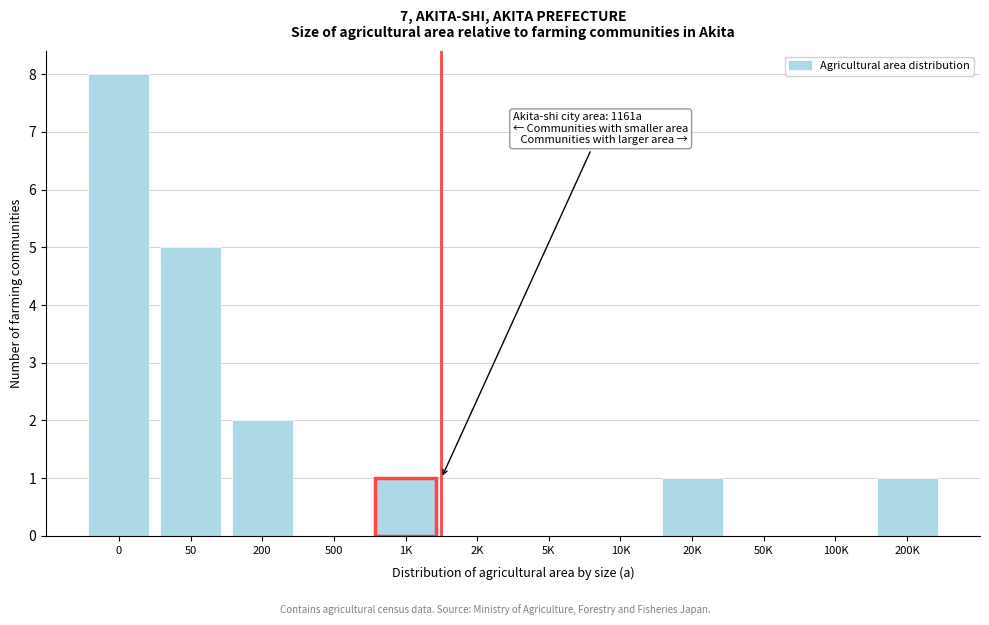

Reading left to right, list all the values displayed in this chart.

0=8	50=5	200=2	500=0	1K=1	2K=0	5K=0	10K=0	20K=1	50K=0	100K=0	200K=1